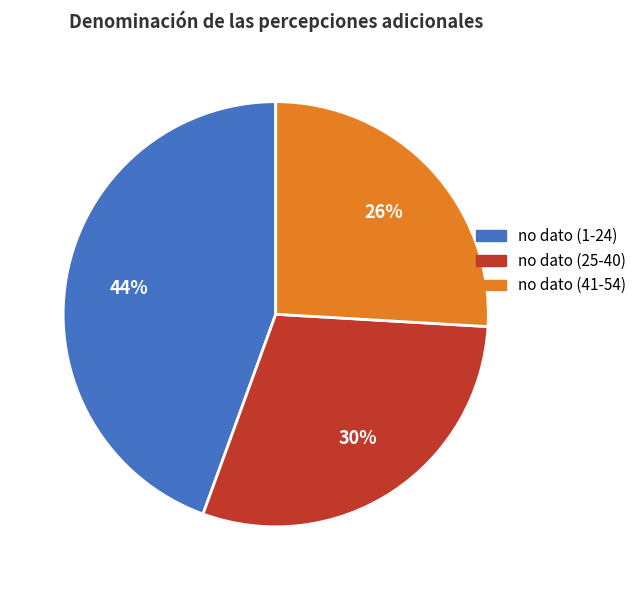

The no dato (1-24) slice represents 44% of the pie. True or false?

True